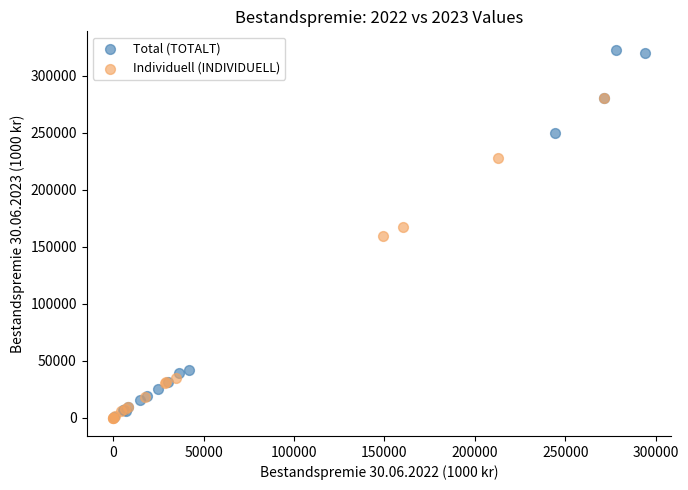

Which series has the widest spread of Y values?

Total (TOTALT)